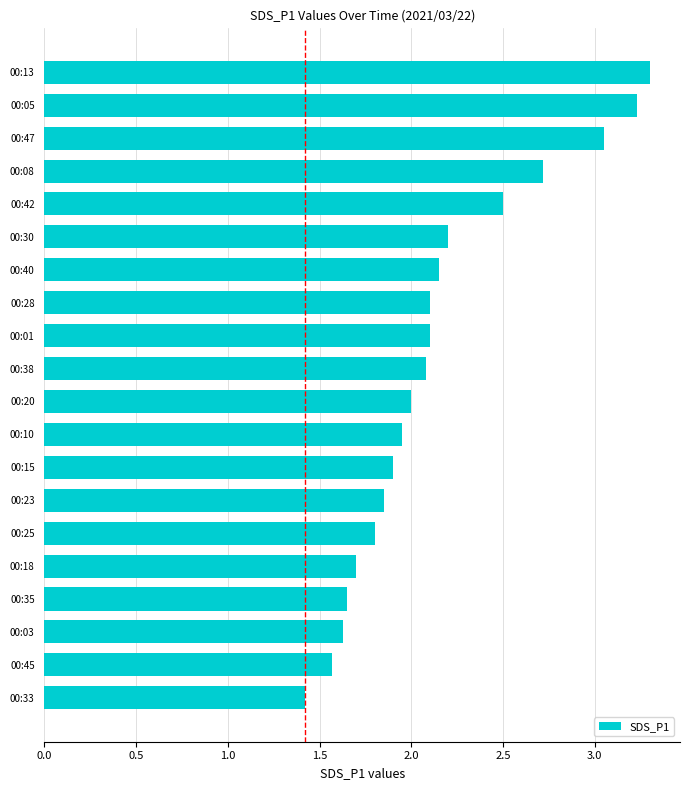

Which label corresponds to the largest value in the chart?

00:13